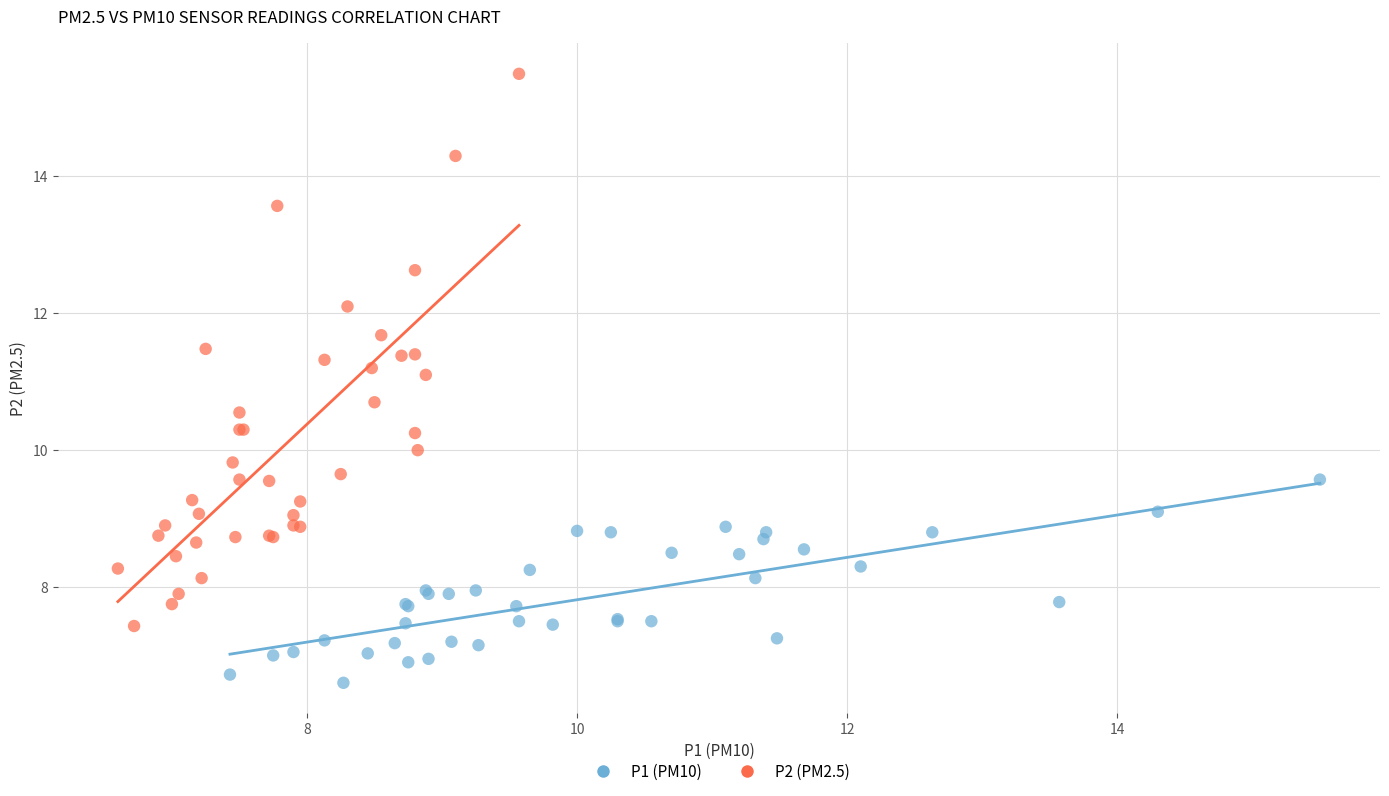

Which series has the widest spread of Y values?

P2 (PM2.5)